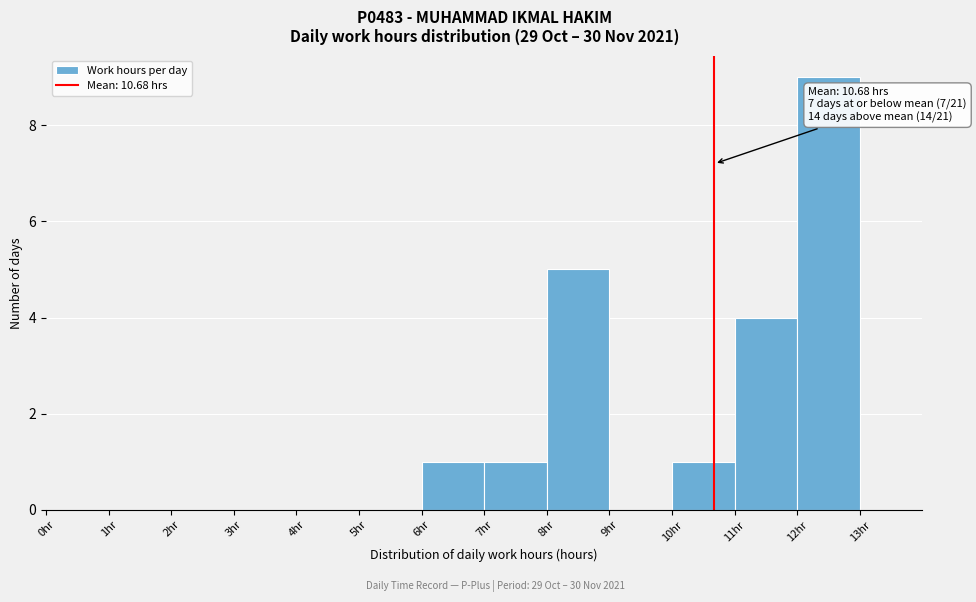

Which range on the x-axis has the tallest bar?

12 to 13